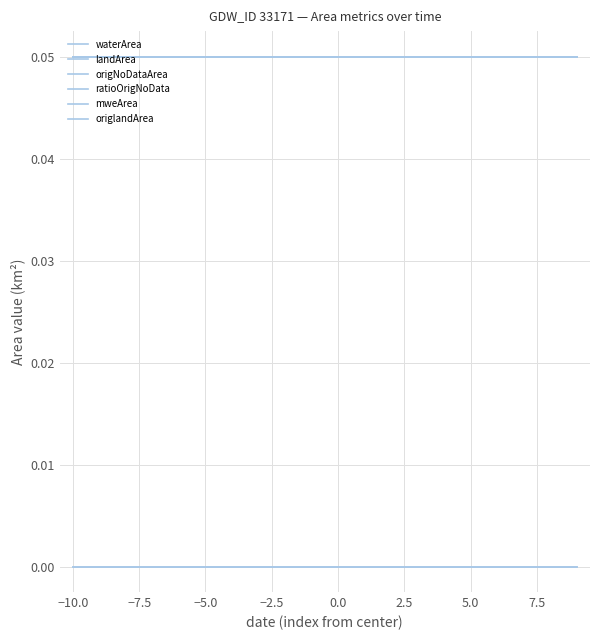

Does the chart display data point markers on the line(s)?

No